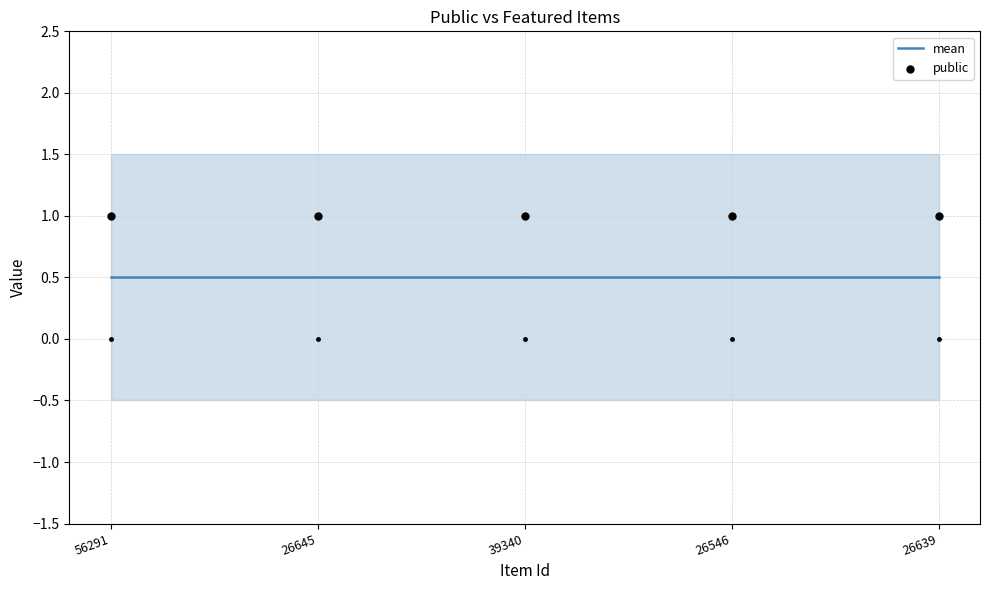

At how many categories does at least one series exceed 0?

5